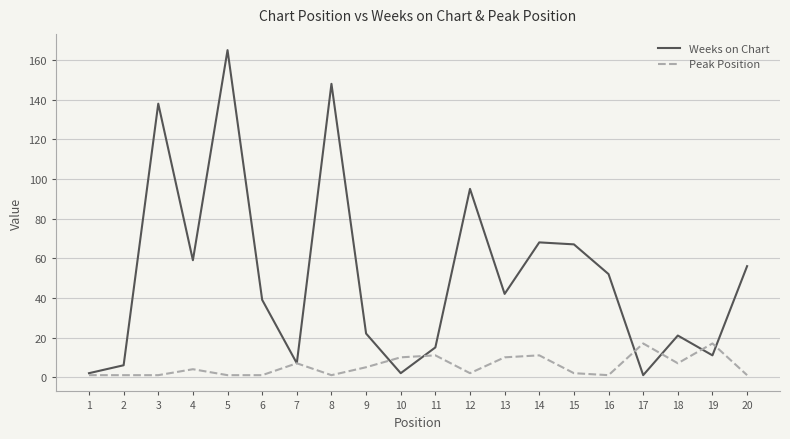

Which series changed the most between 4 and 12?

Weeks on Chart